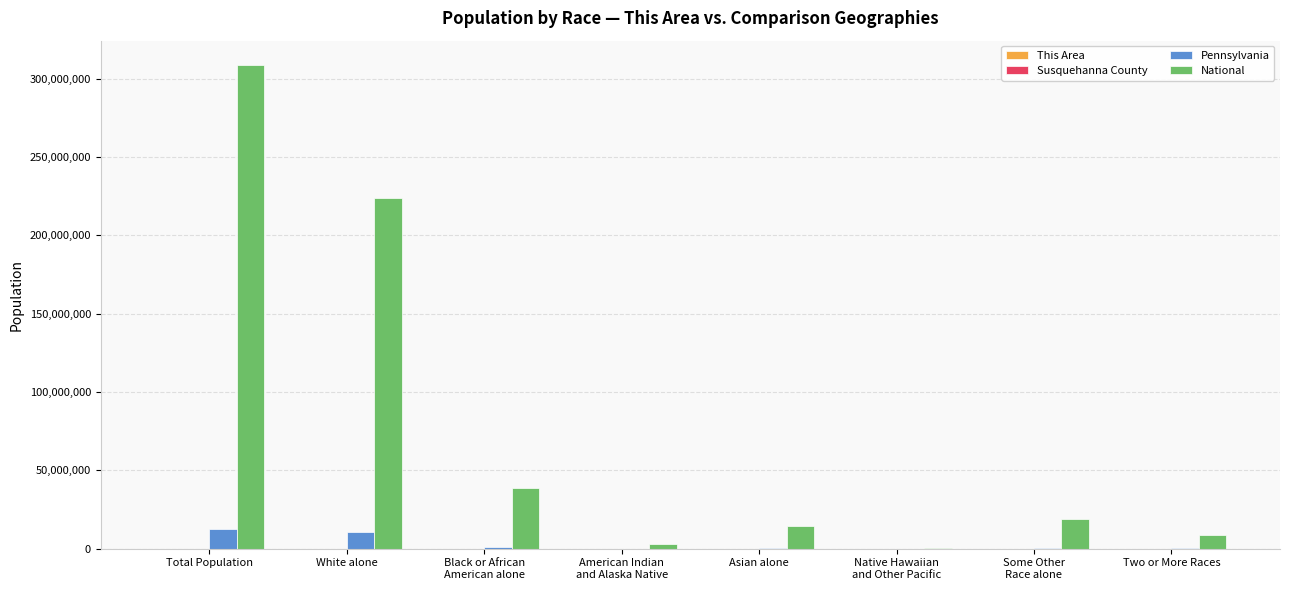

At which category is the sum across all series the highest?

Total Population